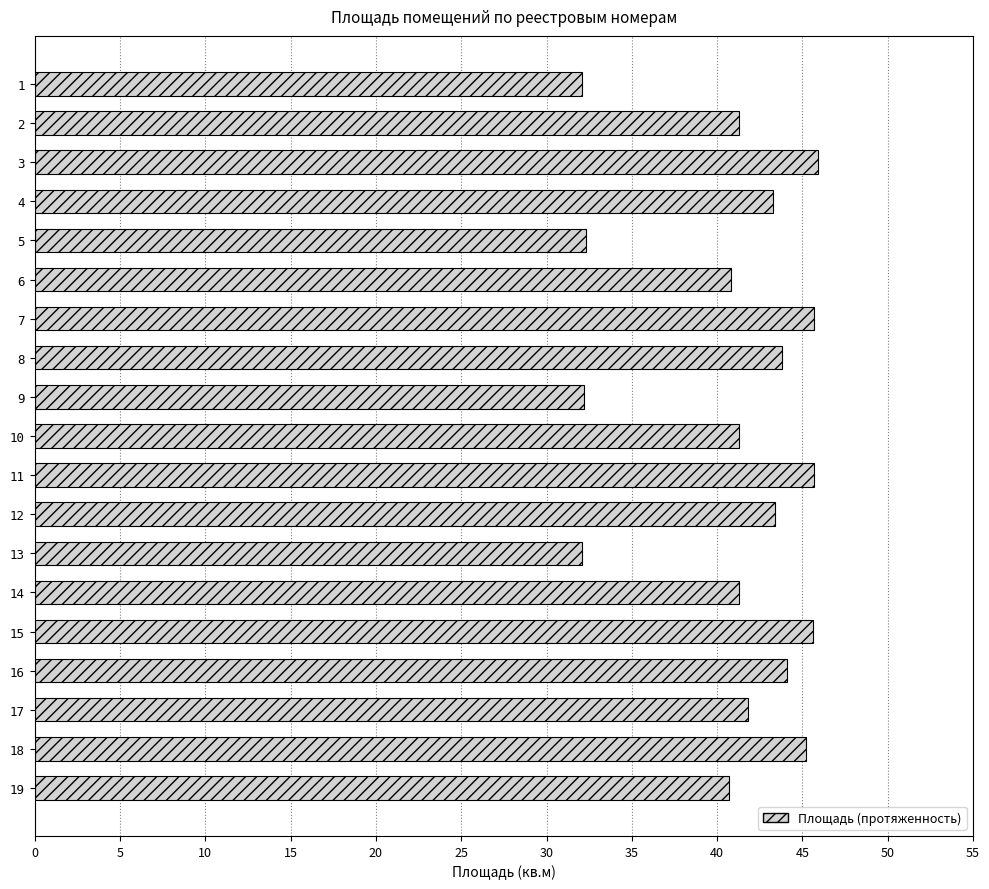

What is the change in value from 2 to 8?

+2.5